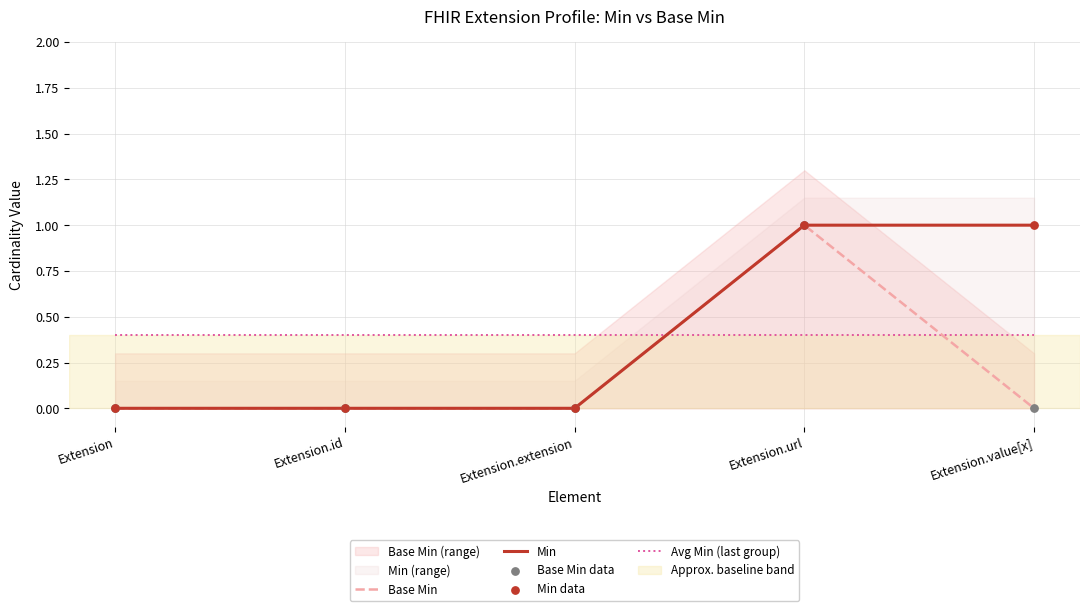

Which series has the largest total across all categories?

Min